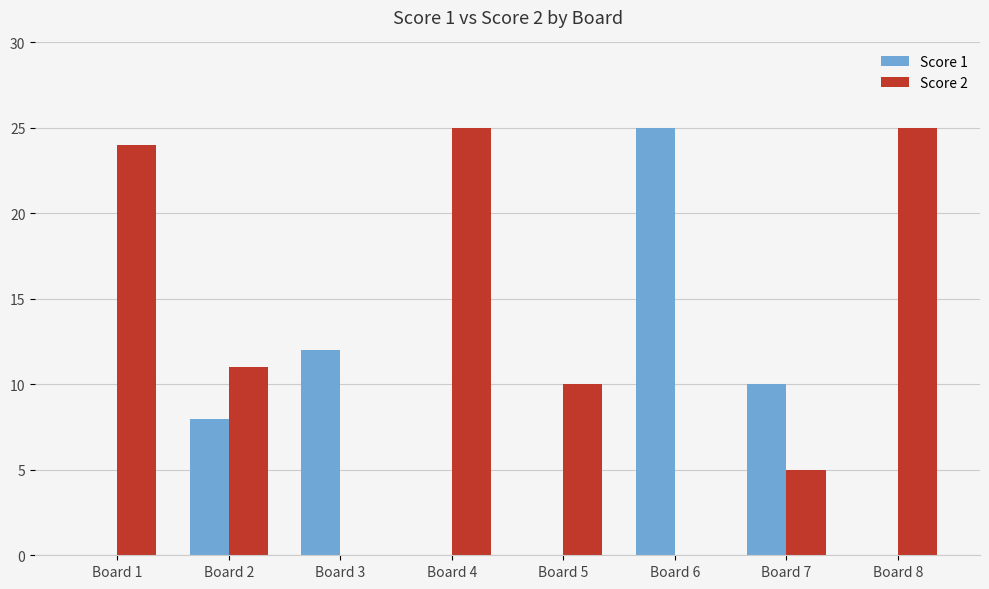

Reading left to right, transcribe all the data shown in this chart.

Score 1: 0	8	12	0	0	25	10	0
Score 2: 24	11	0	25	10	0	5	25